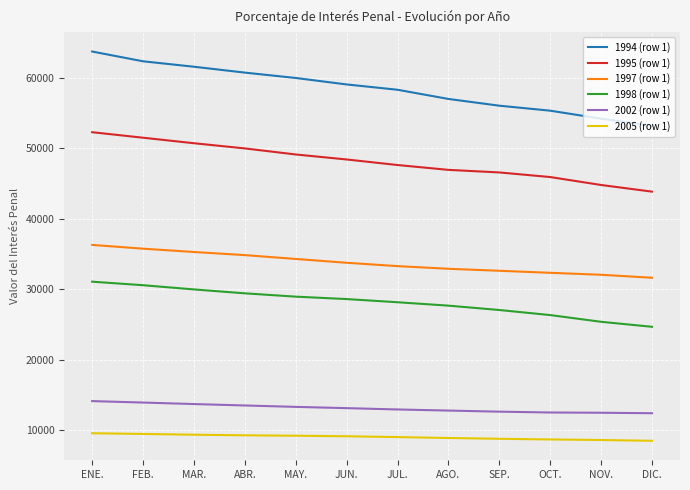

How many lines are shown in the chart?

6